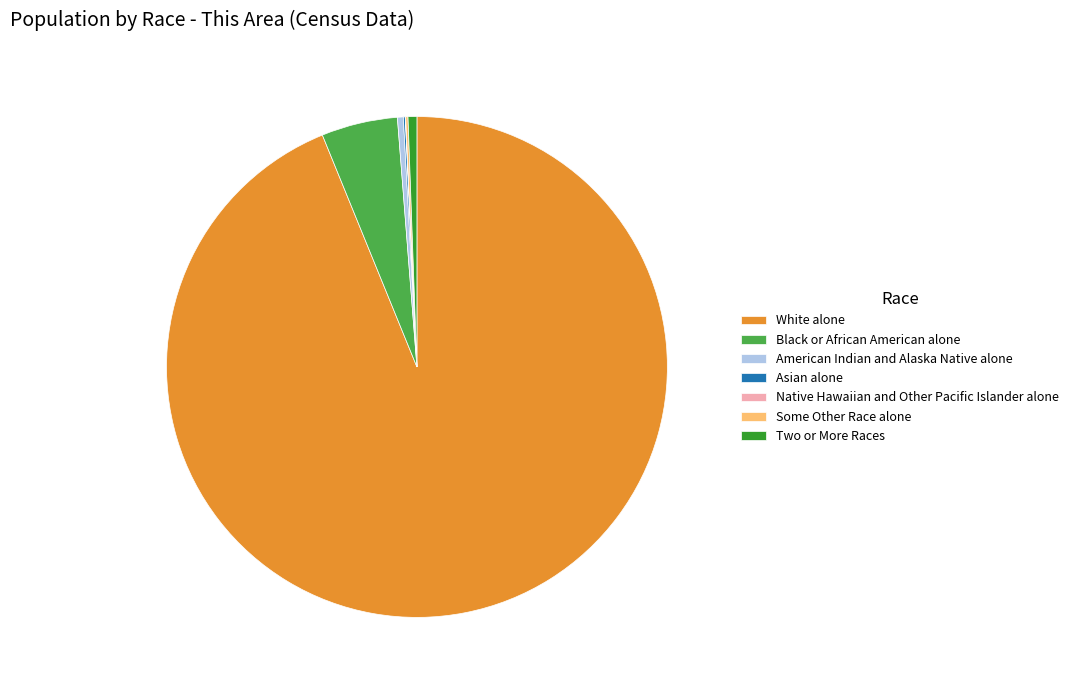

Is the sum of Black or African American alone and American Indian and Alaska Native alone greater than half?

No